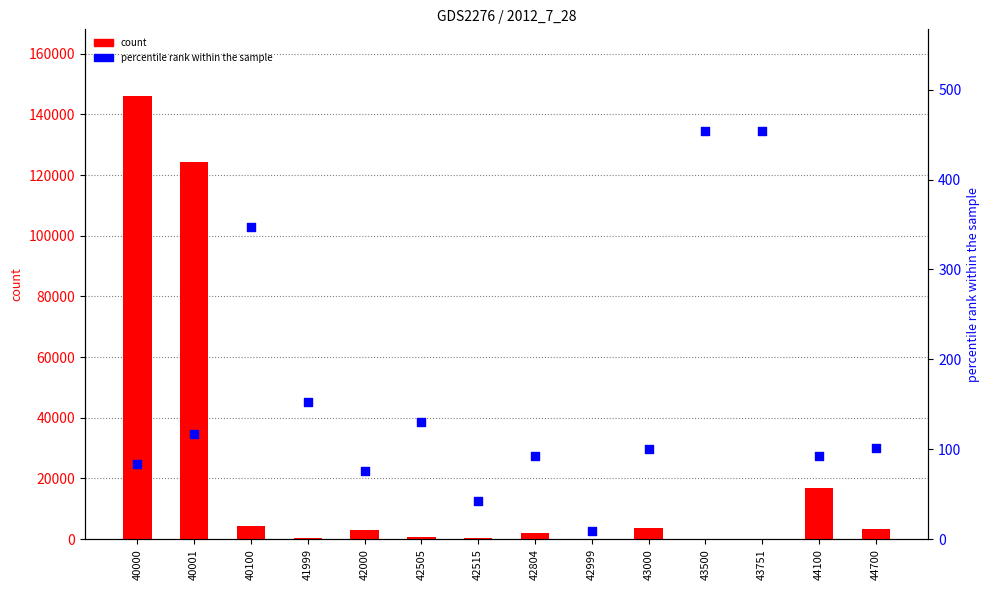

At how many categories does at least one series exceed 53537?

2